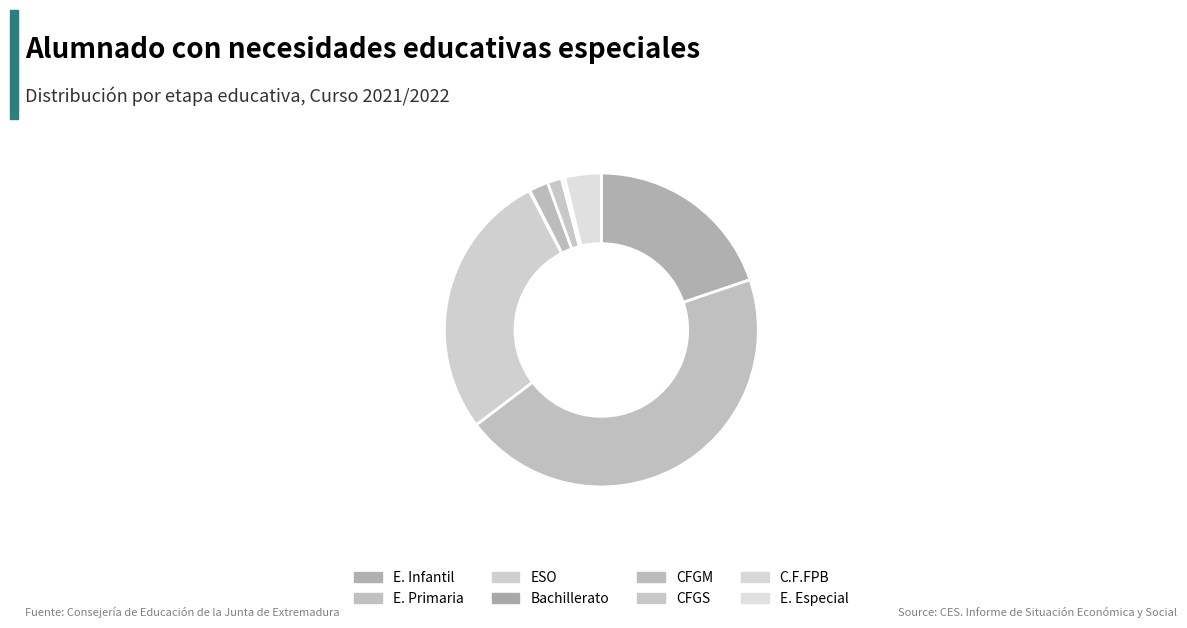

To the nearest percent, what is the difference between the largest and smallest slice percentages?

45%